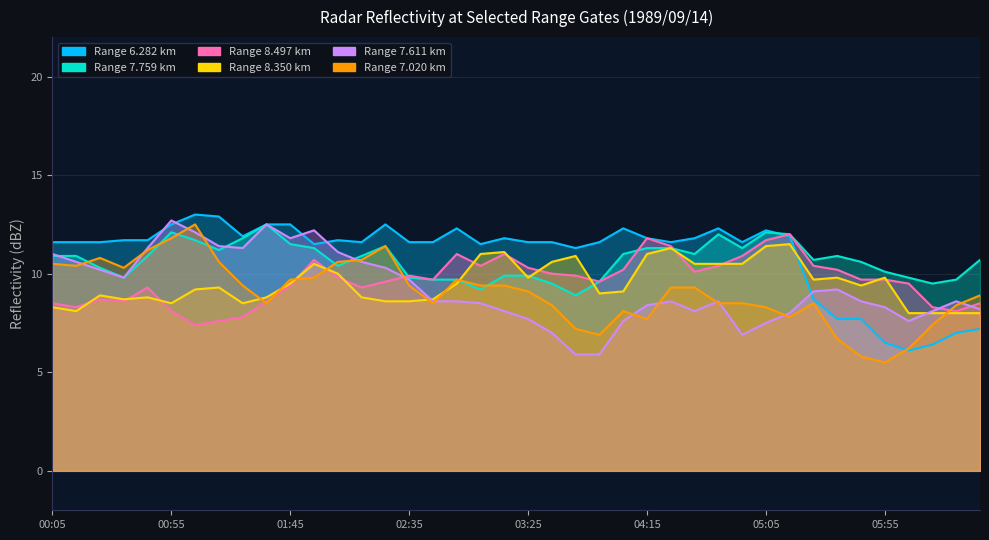

Which category has the highest value across all series?

01:05